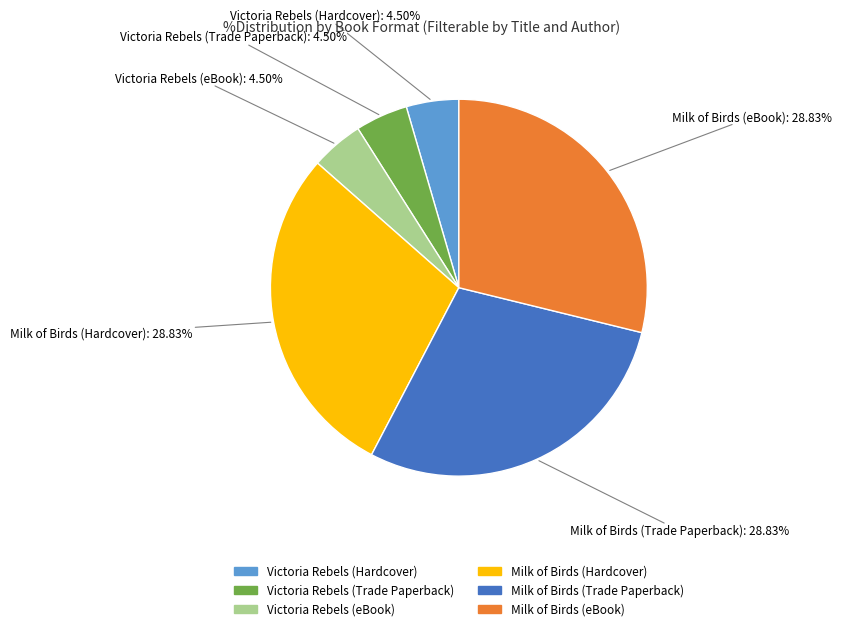

Combined, do Milk of Birds (eBook) and Milk of Birds (Hardcover) account for over 50%?

Yes